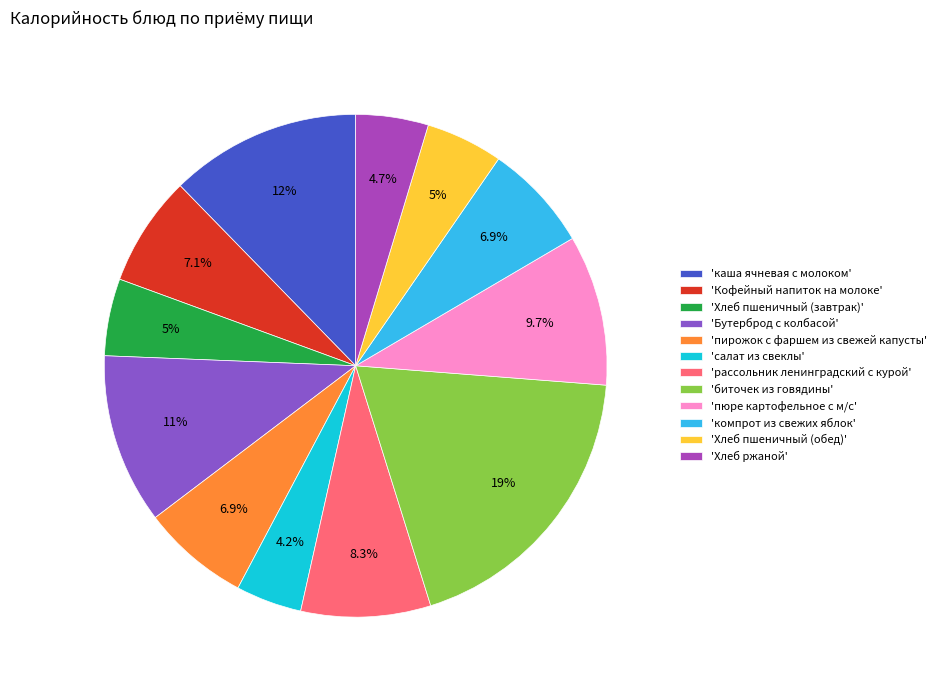

Is there any slice that represents more than half of the pie?

No